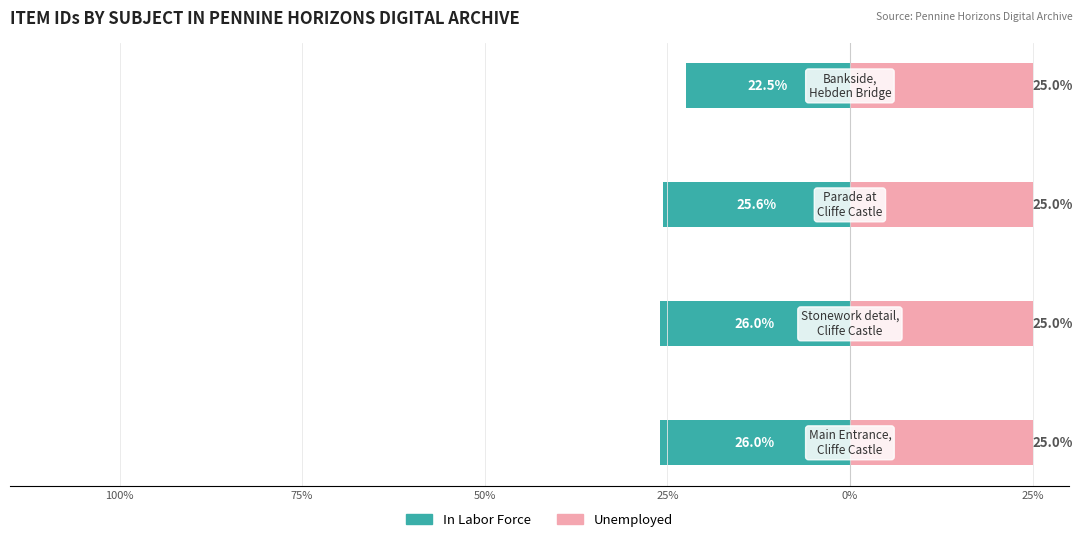

List the series in order of their overall mean, lowest first.

In Labor Force, Unemployed